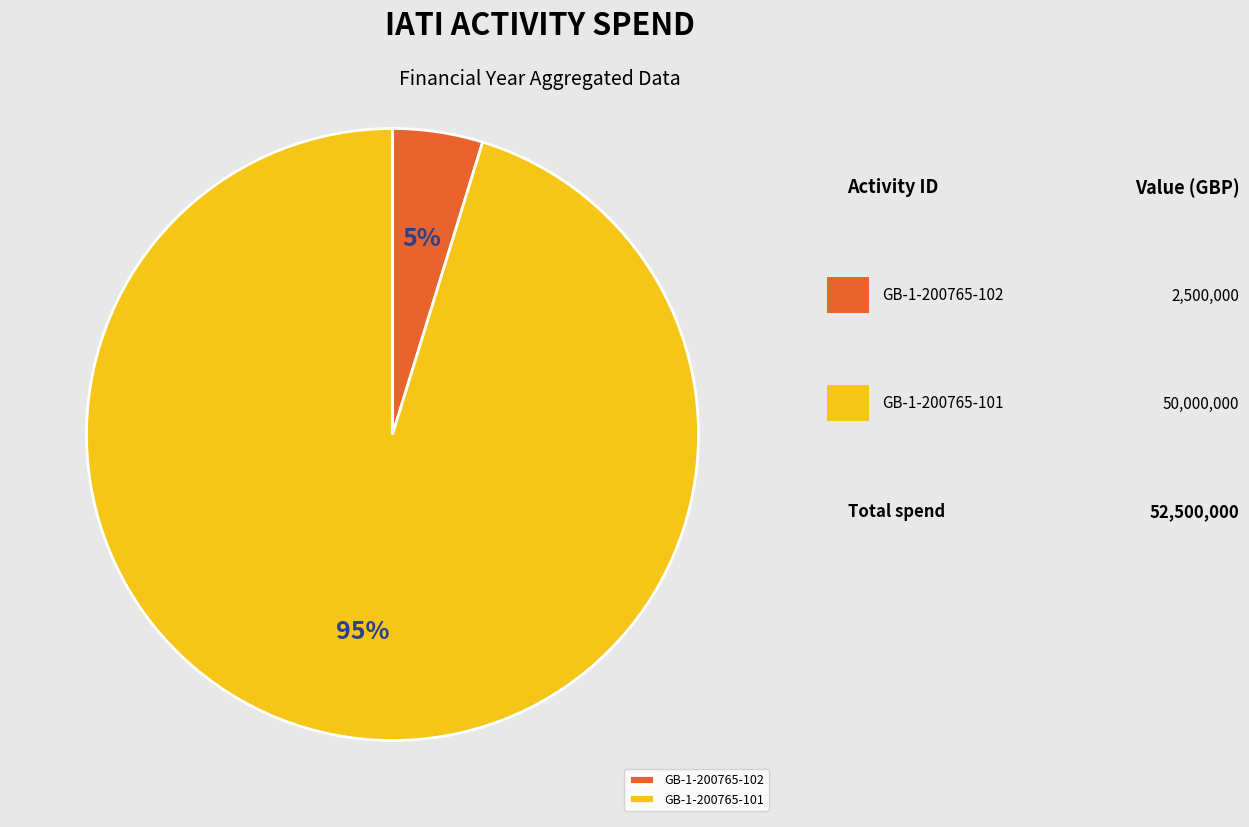

Which has a higher value, GB-1-200765-102 or GB-1-200765-101?

GB-1-200765-101